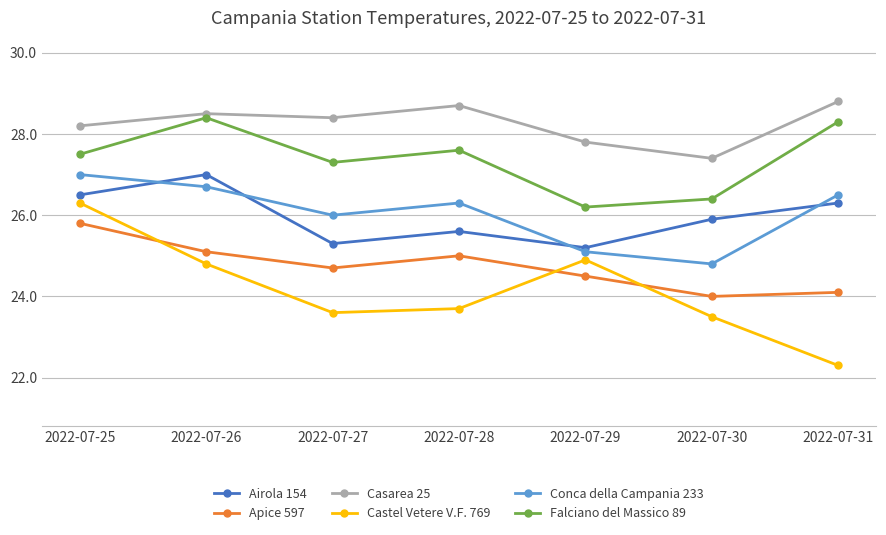

The value of Falciano del Massico 89 at 2022-07-25 is 40.1. True or false?

False